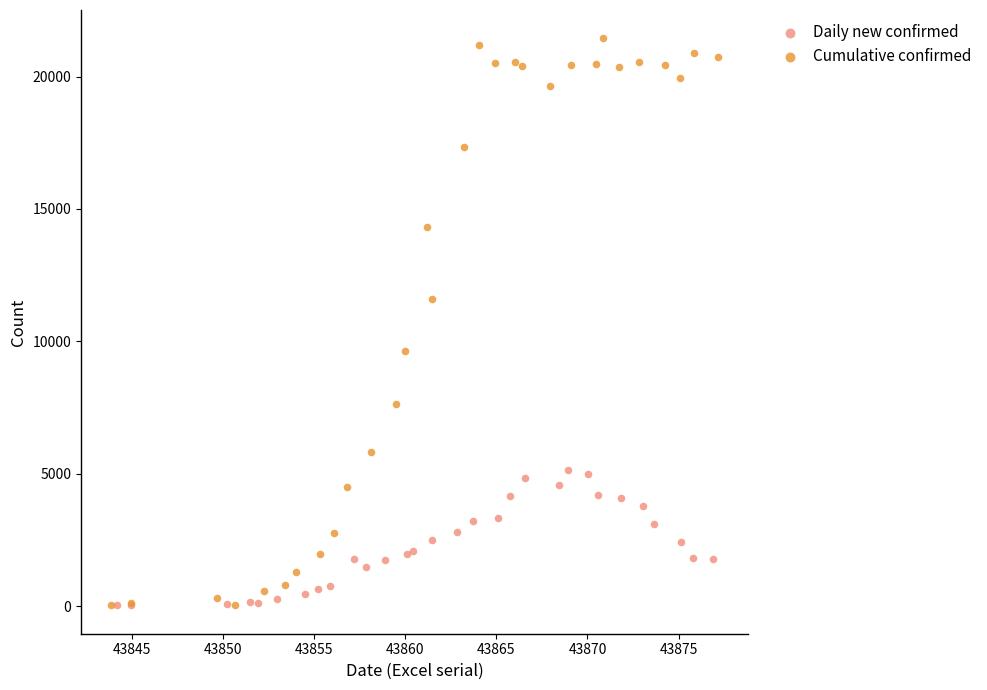

Which series reaches the maximum Y coordinate?

Cumulative confirmed